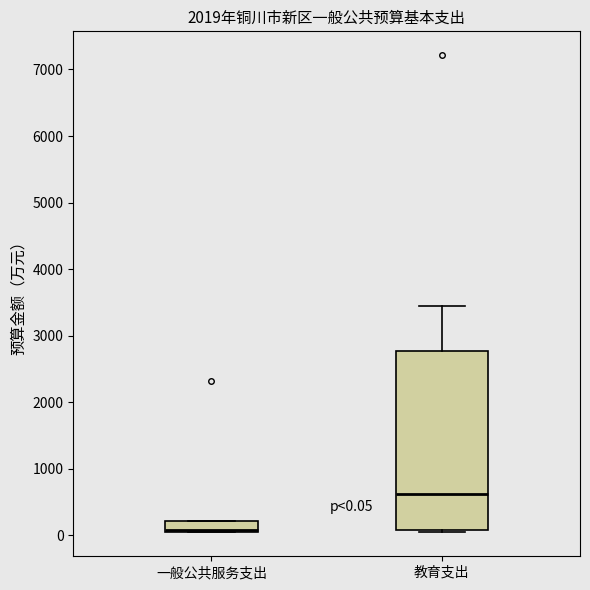

Which box has the lowest median line?

一般公共服务支出